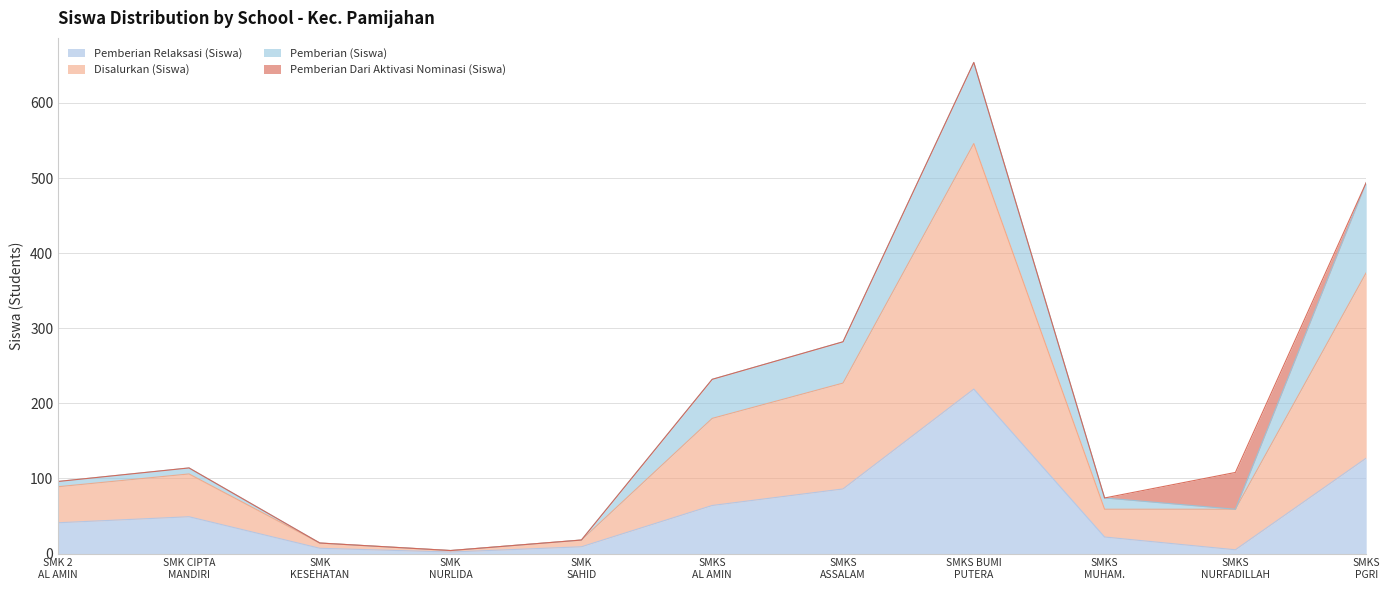

What is the approximate value of Pemberian Relaksasi (Siswa) at SMKS BUMI PUTERA?

219